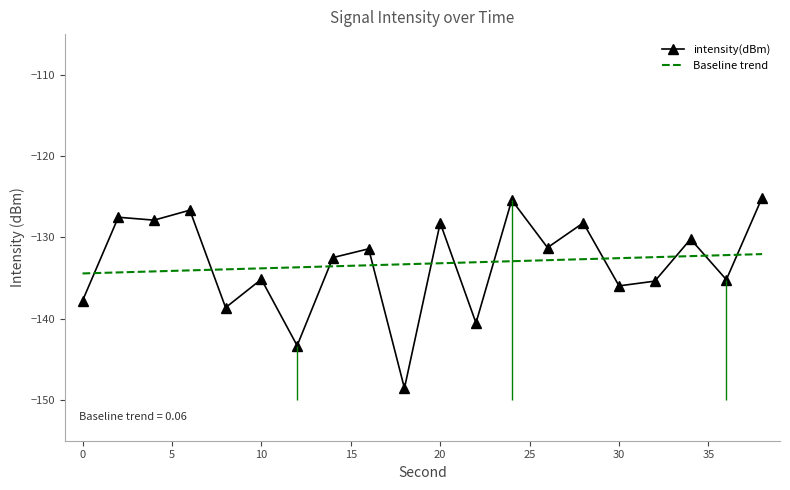

Which category has the lowest value across all series?

18